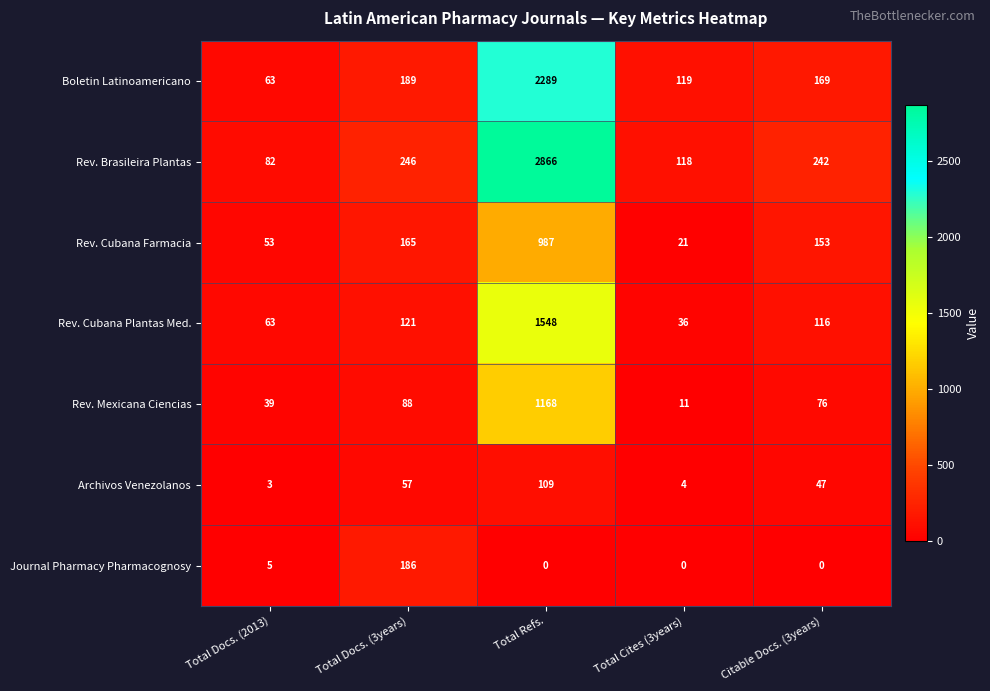

Is it true that Journal Pharmacy Pharmacognosy equals 0 at Total Cites (3years)?

True